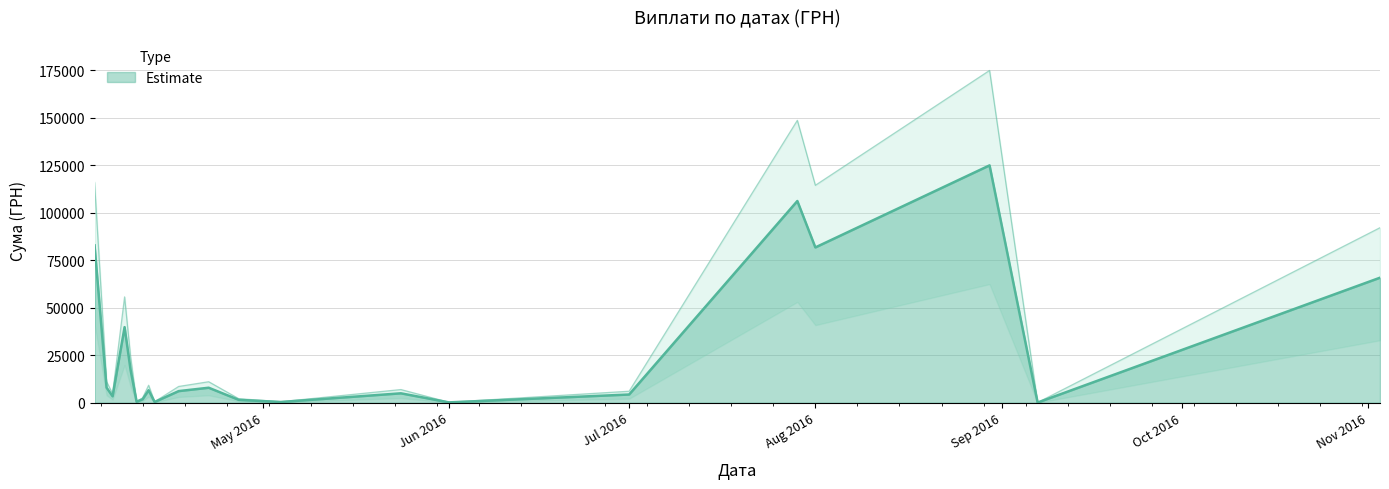

Approximately how many times larger is the value at 13.04.2016 compared to 27.04.2016?

0.3